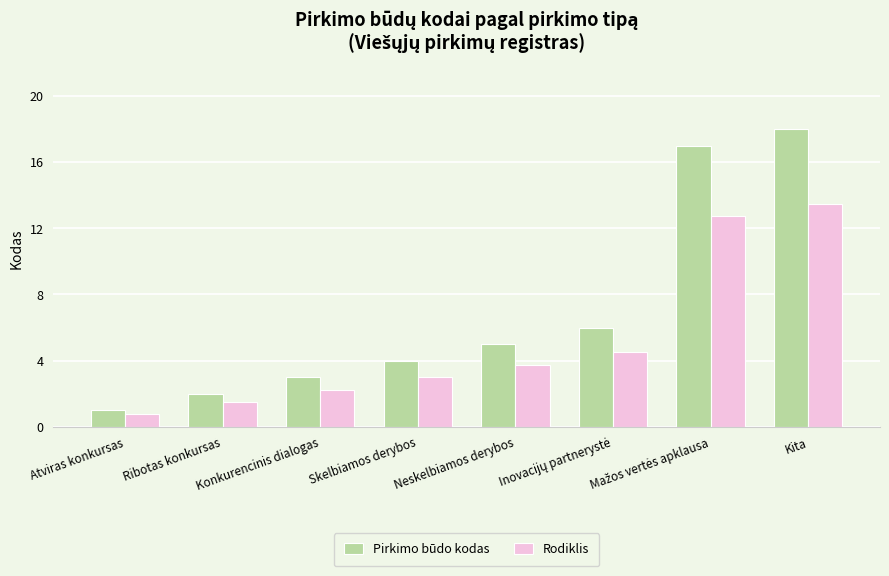

At which category is the sum across all series the highest?

Kita